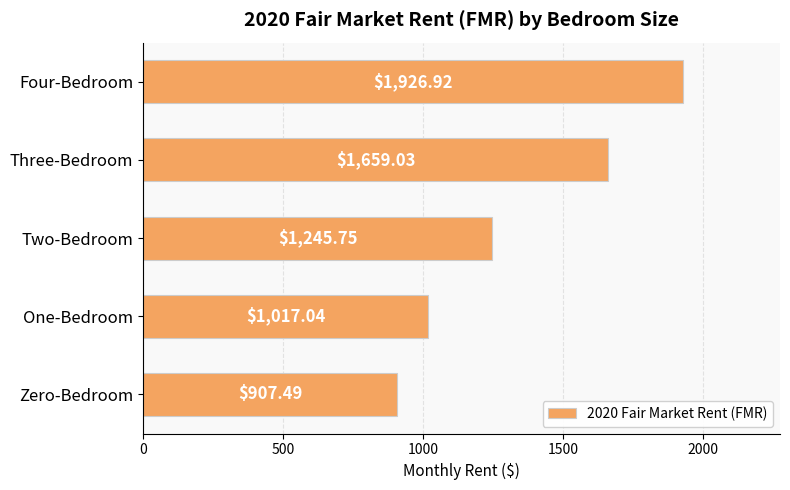

What is the difference between the second highest and minimum values?

751.5